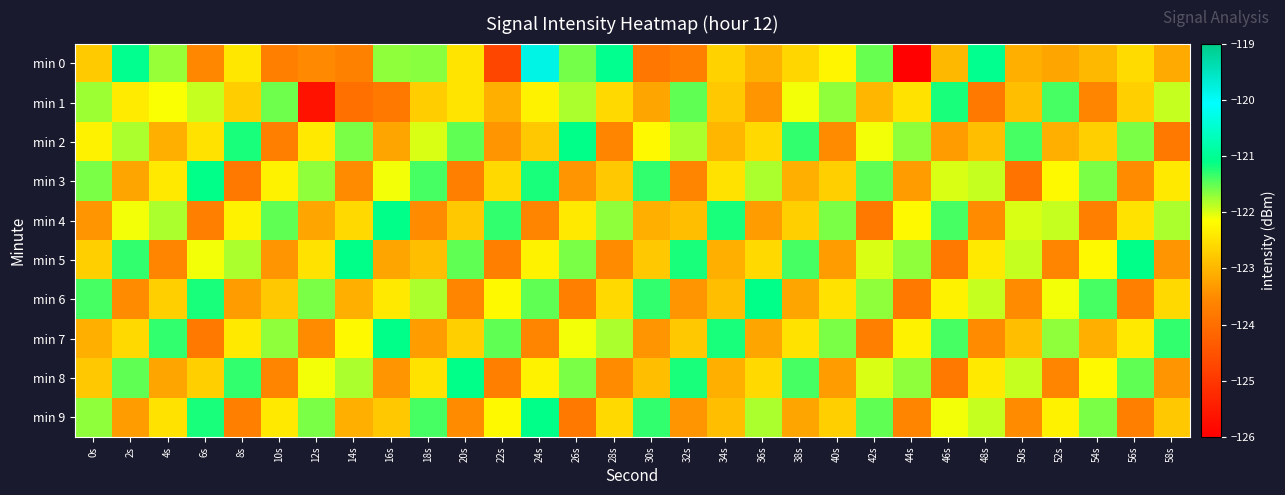

Reading right to left, extract all data points from this chart.

min 0: 58s=-123.1	56s=-122.6	54s=-123.0	52s=-123.2	50s=-123.1	48s=-121.0	46s=-123.0	44s=-126.0	42s=-121.5	40s=-122.3	38s=-122.6	36s=-123.1	34s=-122.7	32s=-123.7	30s=-123.8	28s=-121.0	26s=-121.6	24s=-119.8	22s=-124.7	20s=-122.5	18s=-121.7	16s=-121.7	14s=-123.7	12s=-123.5	10s=-123.7	8s=-122.4	6s=-123.5	4s=-121.7	2s=-121.0	0s=-122.8
min 1: 58s=-121.9	56s=-122.7	54s=-123.6	52s=-121.4	50s=-122.9	48s=-123.8	46s=-121.2	44s=-122.5	42s=-123.0	40s=-121.7	38s=-122.1	36s=-123.4	34s=-122.8	32s=-121.5	30s=-123.2	28s=-122.6	26s=-121.8	24s=-122.3	22s=-123.1	20s=-122.5	18s=-122.7	16s=-123.8	14s=-124.0	12s=-125.7	10s=-121.6	8s=-122.7	6s=-121.9	4s=-122.1	2s=-122.4	0s=-121.7
min 2: 58s=-123.8	56s=-121.6	54s=-122.7	52s=-123.1	50s=-121.4	48s=-122.9	46s=-123.3	44s=-121.7	42s=-122.1	40s=-123.5	38s=-121.3	36s=-122.6	34s=-123.0	32s=-121.8	30s=-122.2	28s=-123.6	26s=-121.1	24s=-122.8	22s=-123.4	20s=-121.5	18s=-122.0	16s=-123.2	14s=-121.6	12s=-122.4	10s=-123.7	8s=-121.2	6s=-122.5	4s=-123.1	2s=-121.8	0s=-122.3
min 3: 58s=-122.4	56s=-123.5	54s=-121.6	52s=-122.2	50s=-123.9	48s=-121.9	46s=-122.0	44s=-123.3	42s=-121.5	40s=-122.7	38s=-123.1	36s=-121.8	34s=-122.5	32s=-123.6	30s=-121.3	28s=-122.8	26s=-123.4	24s=-121.2	22s=-122.6	20s=-123.7	18s=-121.4	16s=-122.1	14s=-123.5	12s=-121.7	10s=-122.3	8s=-123.8	6s=-121.1	4s=-122.4	2s=-123.2	0s=-121.6
min 4: 58s=-121.8	56s=-122.5	54s=-123.7	52s=-121.9	50s=-122.0	48s=-123.5	46s=-121.4	44s=-122.2	42s=-123.8	40s=-121.6	38s=-122.7	36s=-123.3	34s=-121.2	32s=-122.9	30s=-123.1	28s=-121.7	26s=-122.4	24s=-123.6	22s=-121.3	20s=-122.8	18s=-123.5	16s=-121.1	14s=-122.6	12s=-123.2	10s=-121.5	8s=-122.3	6s=-123.7	4s=-121.8	2s=-122.1	0s=-123.4
min 5: 58s=-123.4	56s=-121.1	54s=-122.2	52s=-123.6	50s=-121.9	48s=-122.4	46s=-123.8	44s=-121.7	42s=-122.0	40s=-123.3	38s=-121.4	36s=-122.6	34s=-123.1	32s=-121.2	30s=-122.8	28s=-123.5	26s=-121.6	24s=-122.3	22s=-123.7	20s=-121.5	18s=-122.9	16s=-123.2	14s=-121.1	12s=-122.5	10s=-123.4	8s=-121.8	6s=-122.1	4s=-123.6	2s=-121.3	0s=-122.7
min 6: 58s=-122.6	56s=-123.7	54s=-121.4	52s=-122.1	50s=-123.5	48s=-121.9	46s=-122.3	44s=-123.8	42s=-121.7	40s=-122.5	38s=-123.2	36s=-121.1	34s=-122.9	32s=-123.4	30s=-121.3	28s=-122.6	26s=-123.7	24s=-121.5	22s=-122.2	20s=-123.6	18s=-121.8	16s=-122.4	14s=-123.1	12s=-121.6	10s=-122.8	8s=-123.3	6s=-121.2	4s=-122.7	2s=-123.5	0s=-121.4
min 7: 58s=-121.3	56s=-122.4	54s=-123.1	52s=-121.7	50s=-122.9	48s=-123.5	46s=-121.4	44s=-122.3	42s=-123.7	40s=-121.6	38s=-122.5	36s=-123.2	34s=-121.2	32s=-122.8	30s=-123.4	28s=-121.8	26s=-122.1	24s=-123.6	22s=-121.5	20s=-122.7	18s=-123.3	16s=-121.1	14s=-122.2	12s=-123.5	10s=-121.7	8s=-122.4	6s=-123.8	4s=-121.3	2s=-122.6	0s=-123.1
min 8: 58s=-123.4	56s=-121.5	54s=-122.2	52s=-123.6	50s=-121.9	48s=-122.4	46s=-123.8	44s=-121.7	42s=-122.0	40s=-123.3	38s=-121.4	36s=-122.6	34s=-123.1	32s=-121.2	30s=-122.9	28s=-123.5	26s=-121.6	24s=-122.3	22s=-123.7	20s=-121.1	18s=-122.5	16s=-123.4	14s=-121.8	12s=-122.1	10s=-123.6	8s=-121.3	6s=-122.7	4s=-123.2	2s=-121.5	0s=-122.8
min 9: 58s=-122.8	56s=-123.7	54s=-121.6	52s=-122.3	50s=-123.5	48s=-121.9	46s=-122.1	44s=-123.6	42s=-121.5	40s=-122.7	38s=-123.2	36s=-121.8	34s=-122.9	32s=-123.4	30s=-121.3	28s=-122.6	26s=-123.8	24s=-121.1	22s=-122.2	20s=-123.5	18s=-121.4	16s=-122.8	14s=-123.1	12s=-121.6	10s=-122.4	8s=-123.7	6s=-121.2	4s=-122.5	2s=-123.3	0s=-121.7